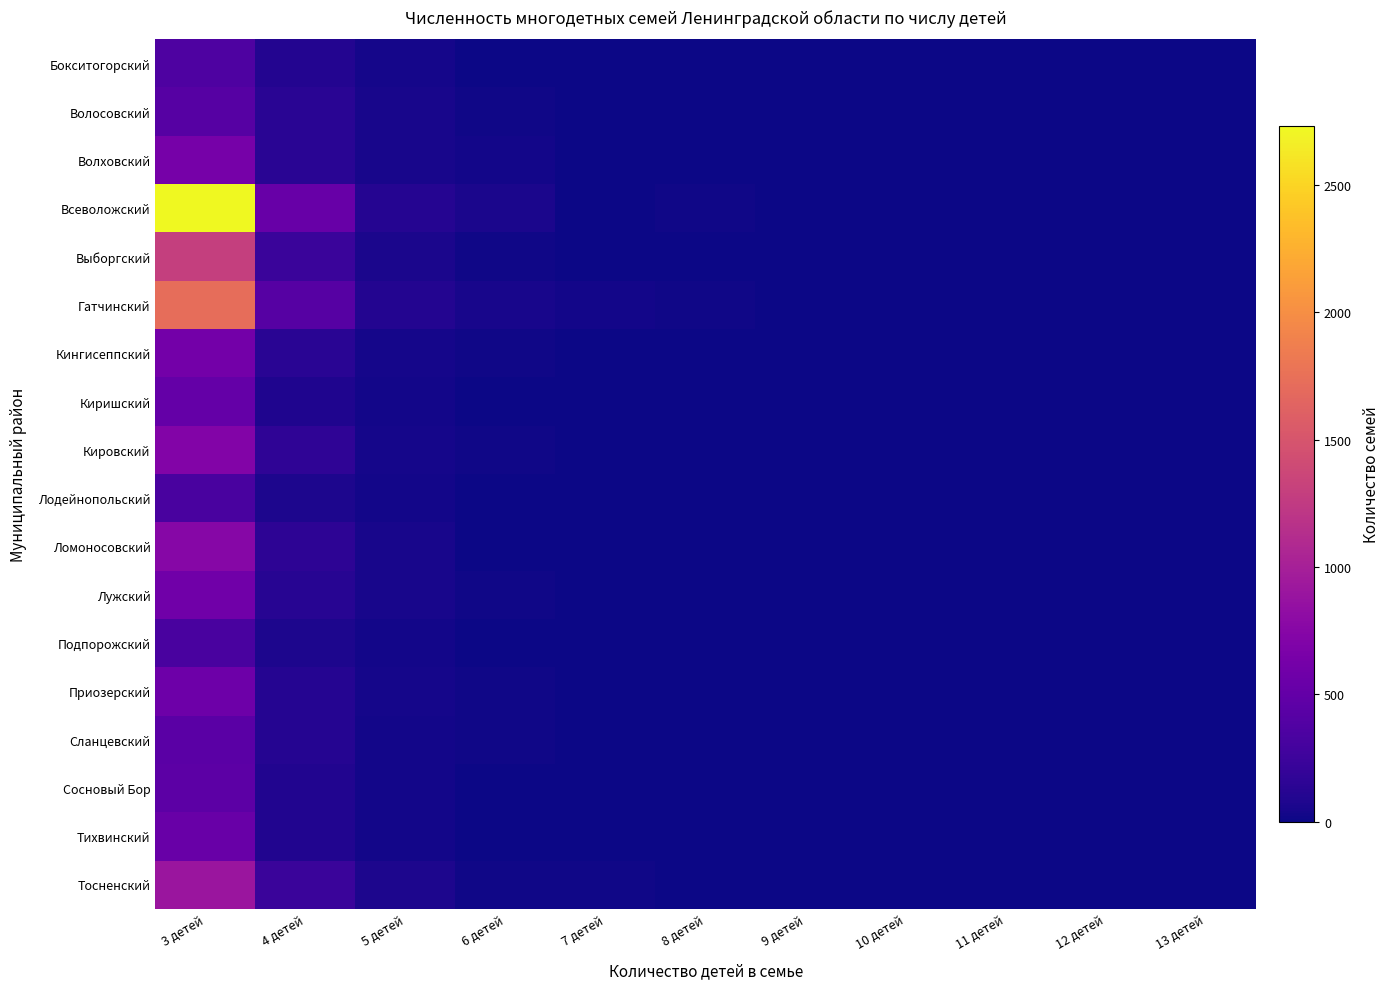

Reading left to right, list all the values displayed in this chart.

Бокситогорский: 3 детей=355	4 детей=100	5 детей=36	6 детей=10	7 детей=2	8 детей=2	9 детей=0	10 детей=0	11 детей=0	12 детей=0	13 детей=0
Волосовский: 3 детей=411	4 детей=138	5 детей=45	6 детей=15	7 детей=8	8 детей=3	9 детей=3	10 детей=1	11 детей=1	12 детей=0	13 детей=1
Волховский: 3 детей=639	4 детей=129	5 детей=45	6 детей=26	7 детей=8	8 детей=3	9 детей=3	10 детей=3	11 детей=0	12 детей=0	13 детей=0
Всеволожский: 3 детей=2730	4 детей=532	5 детей=107	6 детей=63	7 детей=8	8 детей=11	9 детей=4	10 детей=3	11 детей=1	12 детей=1	13 детей=2
Выборгский: 3 детей=1300	4 детей=230	5 детей=59	6 детей=18	7 детей=8	8 детей=3	9 детей=2	10 детей=0	11 детей=0	12 детей=0	13 детей=0
Гатчинский: 3 детей=1727	4 детей=409	5 детей=101	6 детей=43	7 детей=22	8 детей=12	9 детей=3	10 детей=1	11 детей=1	12 детей=3	13 детей=0
Кингисеппский: 3 детей=618	4 детей=128	5 детей=33	6 детей=13	7 детей=3	8 детей=1	9 детей=1	10 детей=0	11 детей=0	12 детей=0	13 детей=0
Киришский: 3 детей=505	4 детей=82	5 детей=26	6 детей=4	7 детей=5	8 детей=1	9 детей=1	10 детей=1	11 детей=1	12 детей=0	13 детей=0
Кировский: 3 детей=723	4 детей=167	5 детей=40	6 детей=12	7 детей=4	8 детей=2	9 детей=0	10 детей=1	11 детей=0	12 детей=0	13 детей=0
Лодейнопольский: 3 детей=326	4 детей=71	5 детей=22	6 детей=4	7 детей=3	8 детей=2	9 детей=0	10 детей=1	11 детей=0	12 детей=0	13 детей=0
Ломоносовский: 3 детей=749	4 детей=156	5 детей=44	6 детей=9	7 детей=5	8 детей=2	9 детей=1	10 детей=0	11 детей=0	12 детей=0	13 детей=0
Лужский: 3 детей=587	4 детей=118	5 детей=43	6 детей=12	7 детей=10	8 детей=2	9 детей=1	10 детей=0	11 детей=1	12 детей=0	13 детей=0
Подпорожский: 3 детей=326	4 детей=73	5 детей=26	6 детей=8	7 детей=2	8 детей=2	9 детей=1	10 детей=0	11 детей=0	12 детей=0	13 детей=0
Приозерский: 3 детей=570	4 детей=115	5 детей=39	6 детей=12	7 детей=6	8 детей=3	9 детей=1	10 детей=0	11 детей=0	12 детей=0	13 детей=0
Сланцевский: 3 детей=439	4 детей=117	5 детей=31	6 детей=12	7 детей=2	8 детей=0	9 детей=2	10 детей=1	11 детей=1	12 детей=1	13 детей=0
Сосновый Бор: 3 детей=448	4 детей=93	5 детей=31	6 детей=8	7 детей=4	8 детей=2	9 детей=1	10 детей=0	11 детей=0	12 детей=0	13 детей=0
Тихвинский: 3 детей=541	4 детей=95	5 детей=29	6 детей=6	7 детей=2	8 детей=1	9 детей=0	10 детей=0	11 детей=0	12 детей=0	13 детей=0
Тосненский: 3 детей=903	4 детей=226	5 детей=64	6 детей=13	7 детей=11	8 детей=3	9 детей=0	10 детей=3	11 детей=0	12 детей=0	13 детей=0